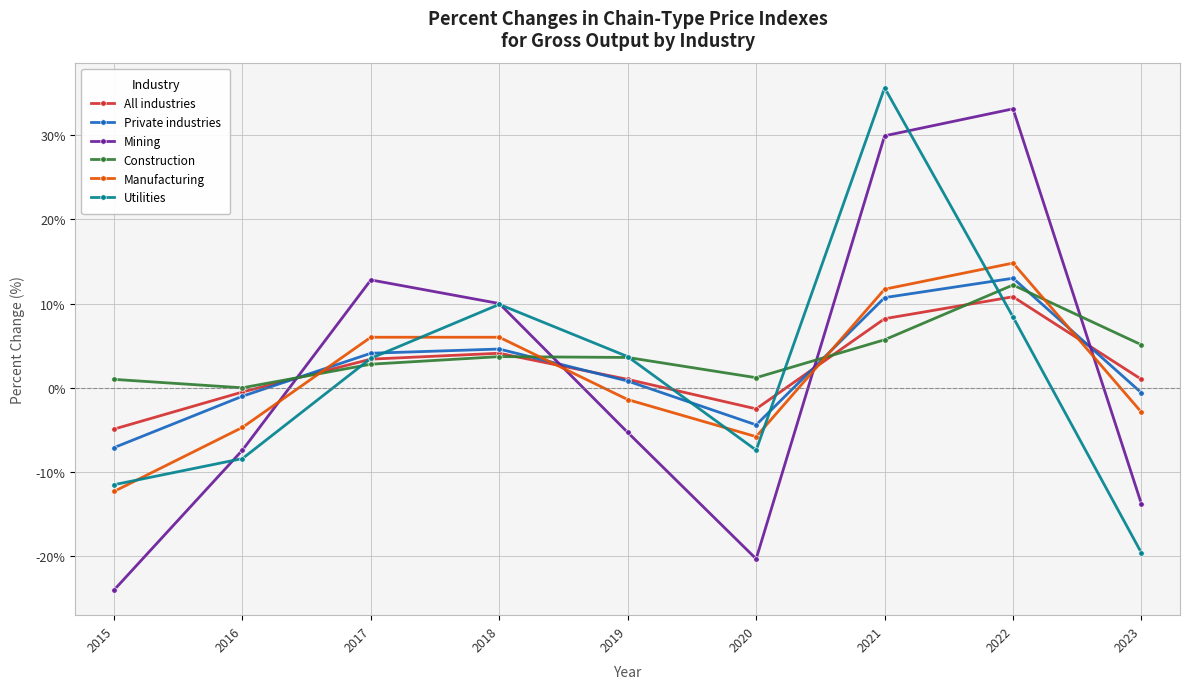

Where does the All industries series first go above 1?

2017